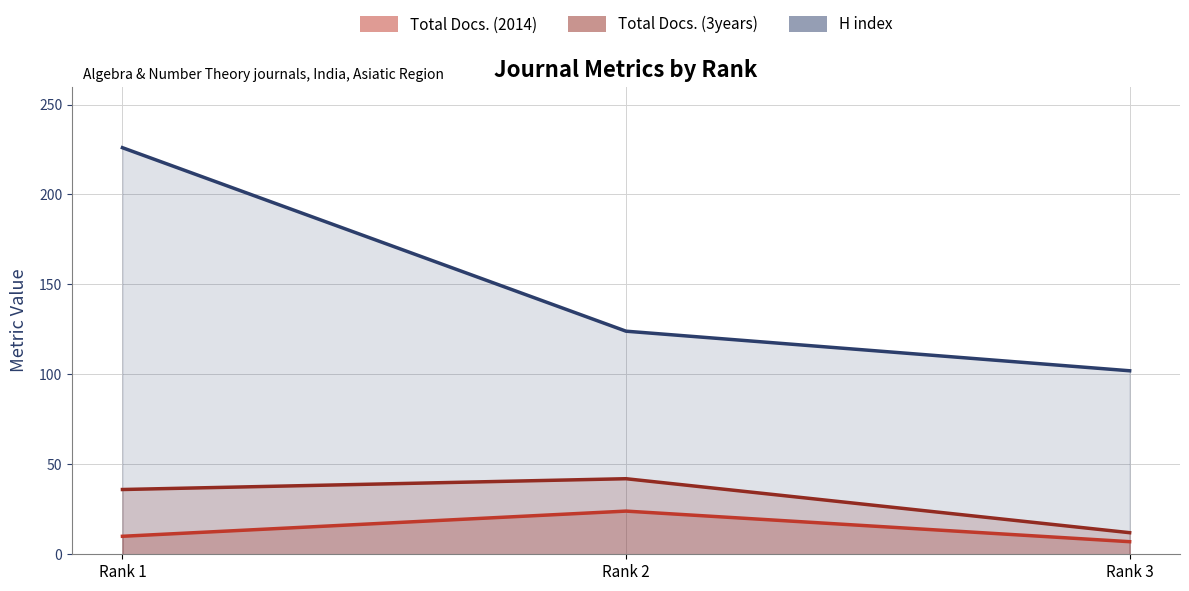

What is the difference between the maximum and minimum values in the Total Docs. (3years) series?

30